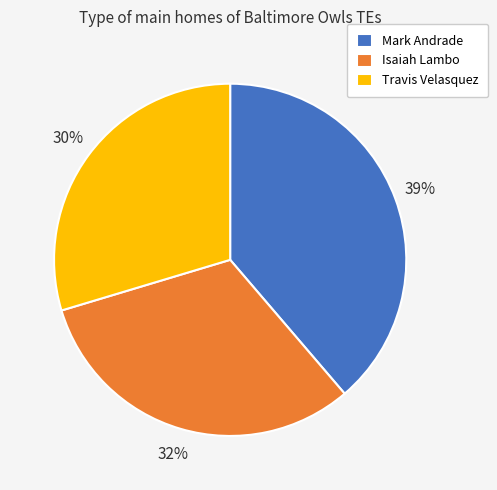

Which slice is the largest?

Mark Andrade